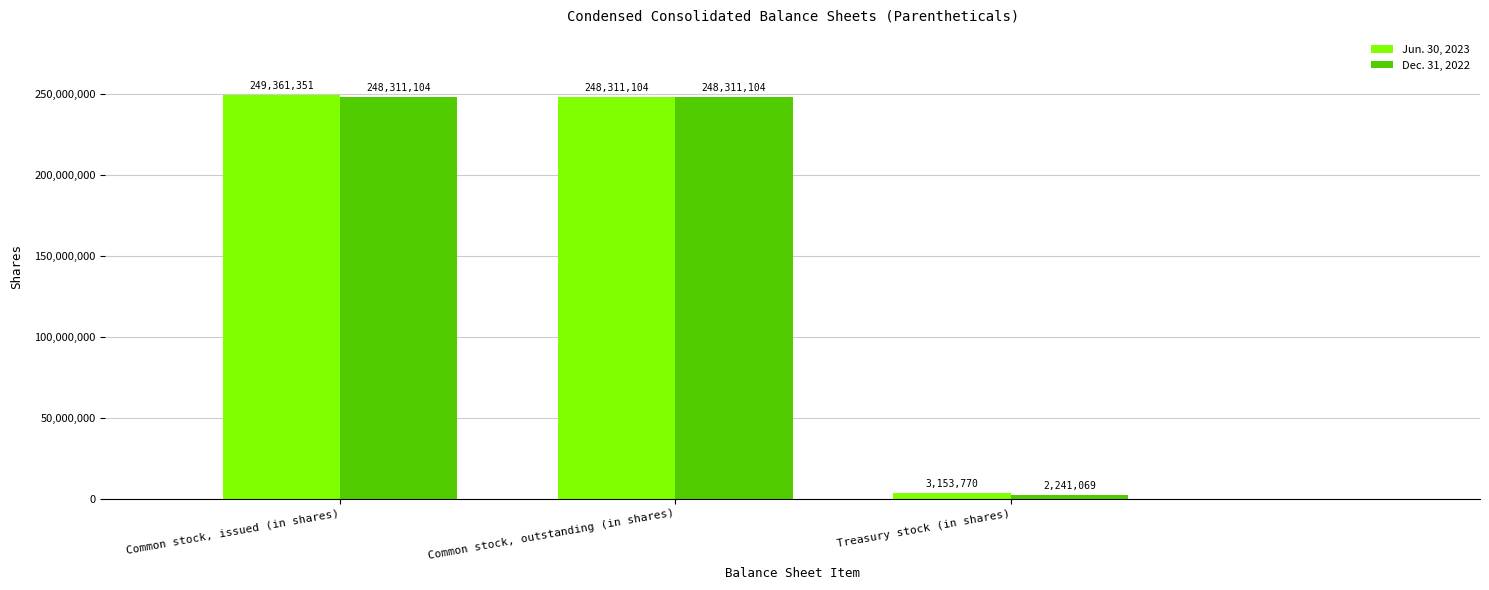

Which label corresponds to the smallest value in the chart?

Treasury stock (in shares)